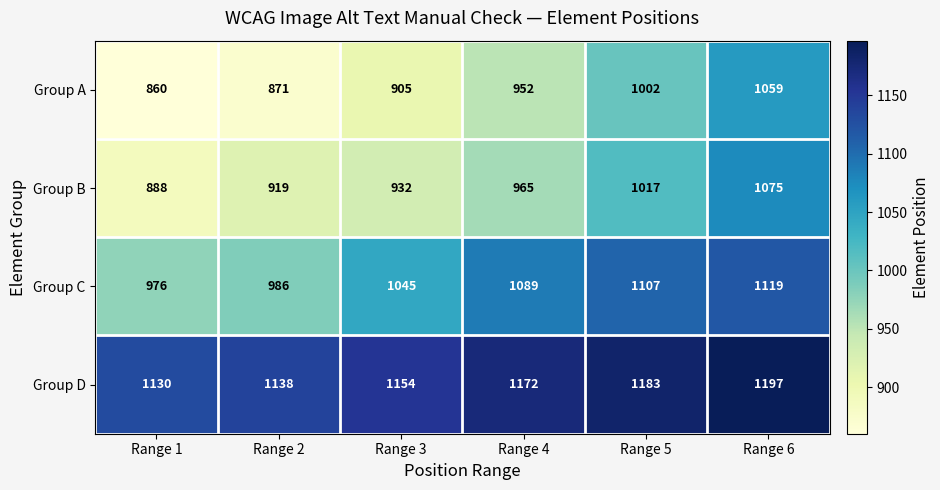

The value of Group C at Range 1 is 1745. True or false?

False